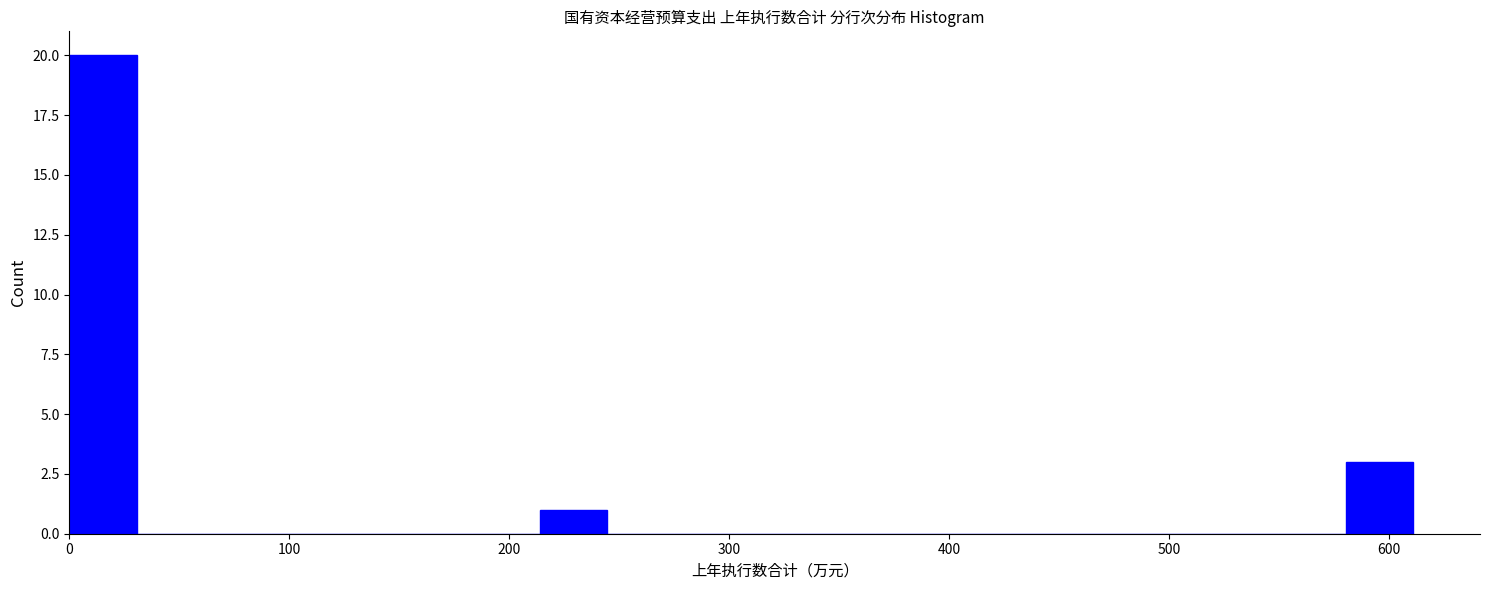

Read against the x-axis, roughly where is the centre of the tallest bar?

20